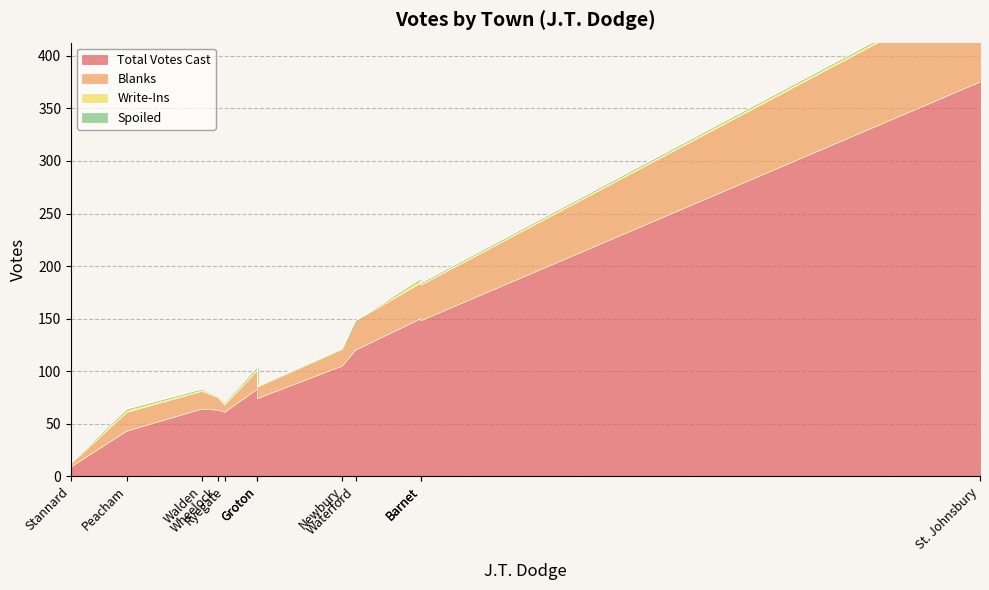

Reading left to right, what are all the values shown in this chart?

Total Votes Cast: Barnet=148	Danville=150	Groton=74	Hardwick=83	Newbury=105	Peacham=43	Ryegate=61	St. Johnsbury=375	Stannard=9	Walden=64	Waterford=120	Wheelock=63
Blanks: Barnet=34	Danville=34	Groton=11	Hardwick=18	Newbury=16	Peacham=18	Ryegate=7	St. Johnsbury=89	Stannard=3	Walden=17	Waterford=28	Wheelock=12
Write-Ins: Barnet=2	Danville=4	Groton=1	Hardwick=3	Newbury=1	Peacham=3	Ryegate=2	St. Johnsbury=3	Stannard=1	Walden=2	Waterford=0	Wheelock=1
Spoiled: Barnet=0	Danville=0	Groton=0	Hardwick=0	Newbury=0	Peacham=0	Ryegate=0	St. Johnsbury=0	Stannard=0	Walden=0	Waterford=0	Wheelock=0